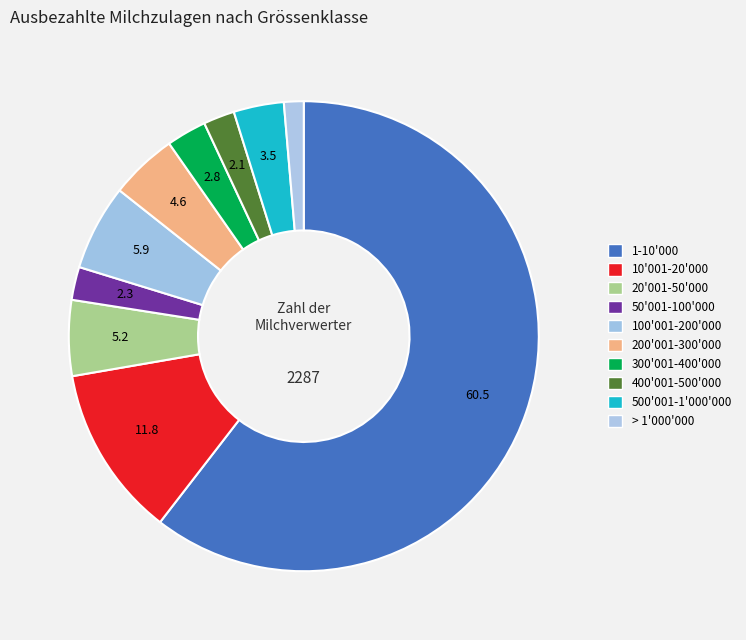

What portion of the pie excludes 400'001-500'000?

97.9%